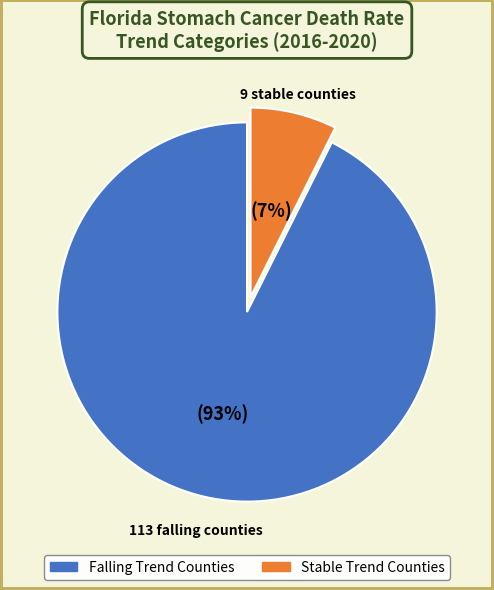

Does any single category account for the majority?

Yes